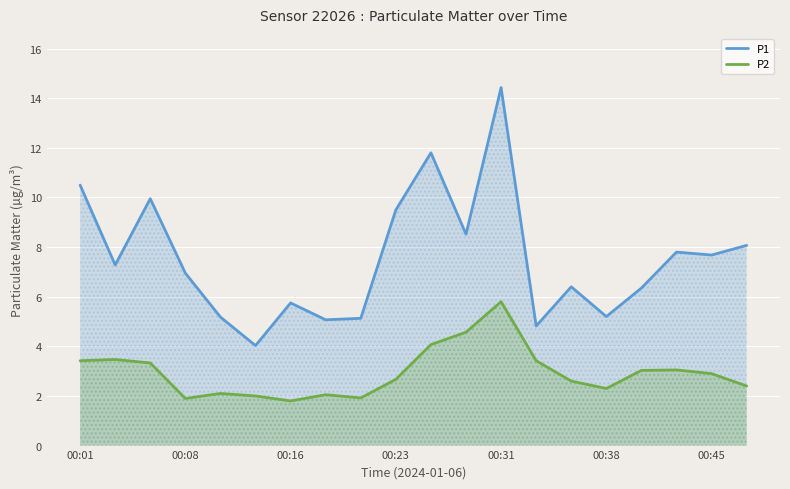

What are all the series names shown in the legend?

P1, P2